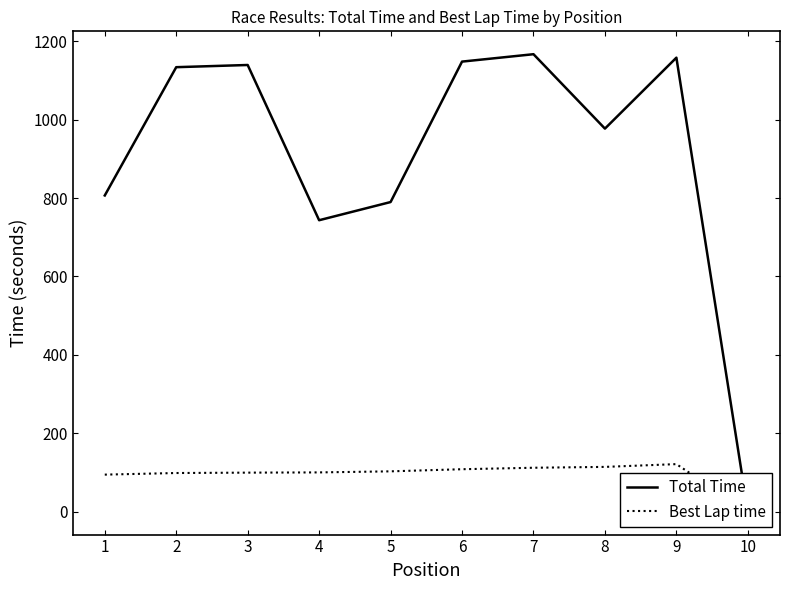

Read the Best Lap time value at 4.

100.3